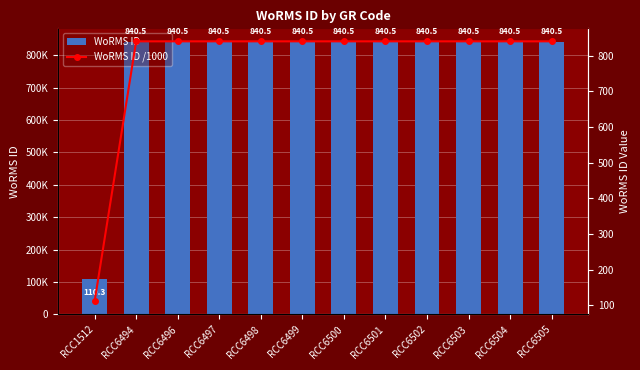

What are all the series names shown in the legend?

WoRMS ID, WoRMS ID /1000